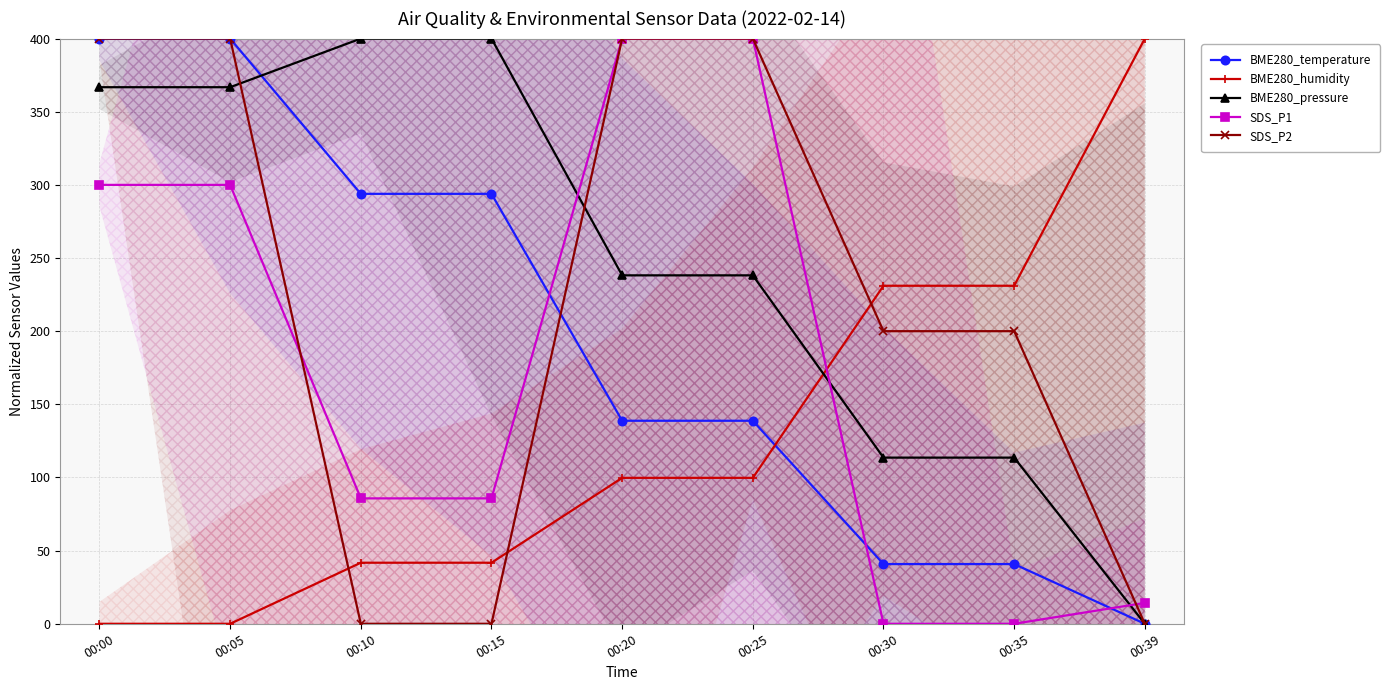

Reading left to right, what are all the values shown in this chart?

BME280_temperature: 400.0	400.0	293.9	293.9	138.8	138.8	40.8	40.8	0.0
BME280_humidity: 0.0	0.0	41.7	41.7	99.7	99.7	231.0	231.0	400.0
BME280_pressure: 366.8	366.8	400.0	400.0	238.2	238.2	113.6	113.6	0.0
SDS_P1: 300.0	300.0	85.7	85.7	400.0	400.0	0.0	0.0	14.3
SDS_P2: 400.0	400.0	0.0	0.0	400.0	400.0	200.0	200.0	0.0